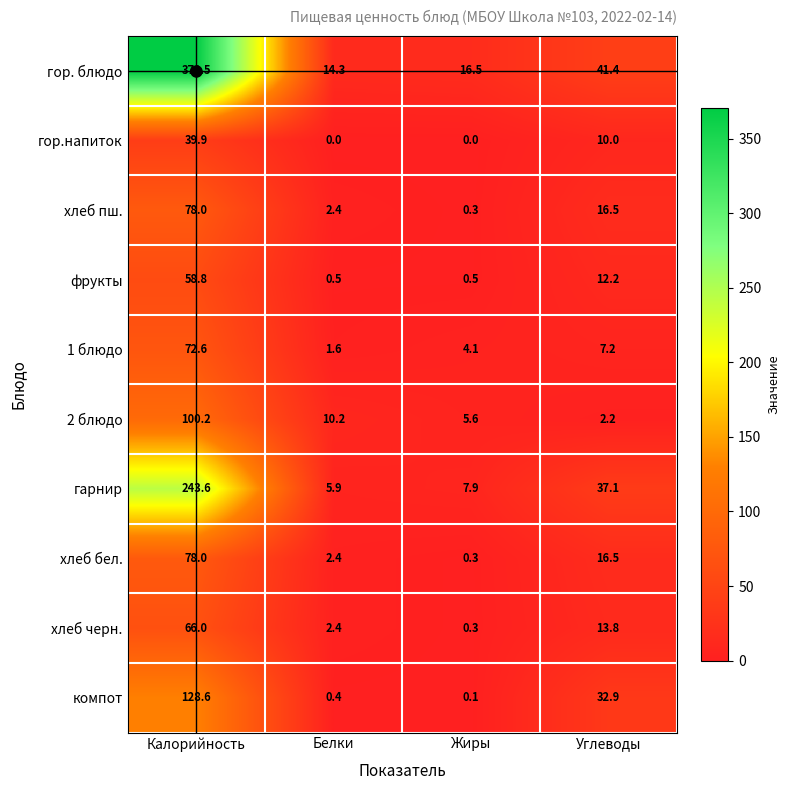

Count the number of data series in this chart.

10